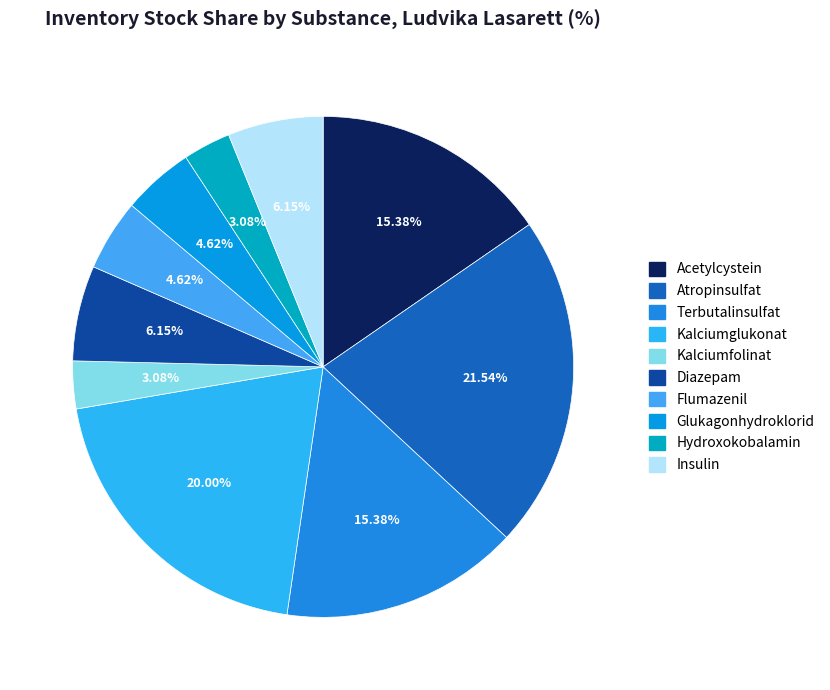

Does any single category account for the majority?

No